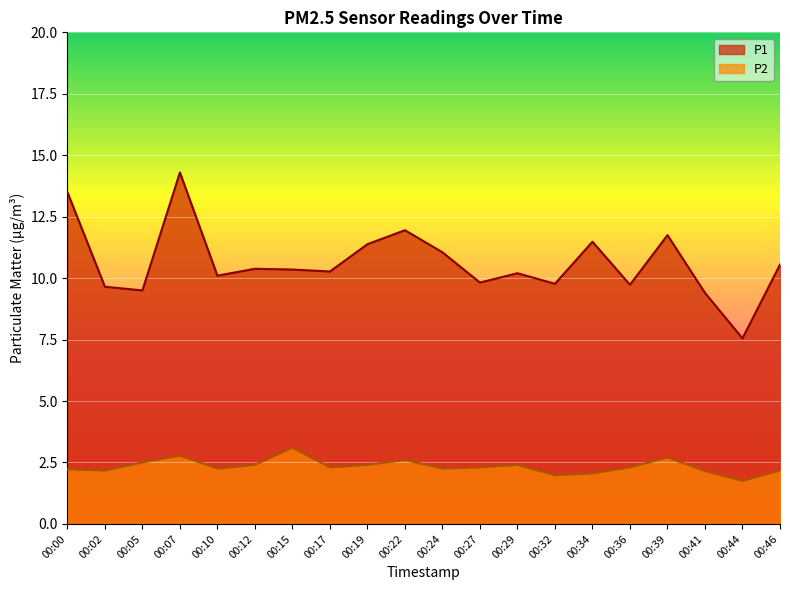

What is the sum of the P1 values at 00:32 and 00:36?

19.5